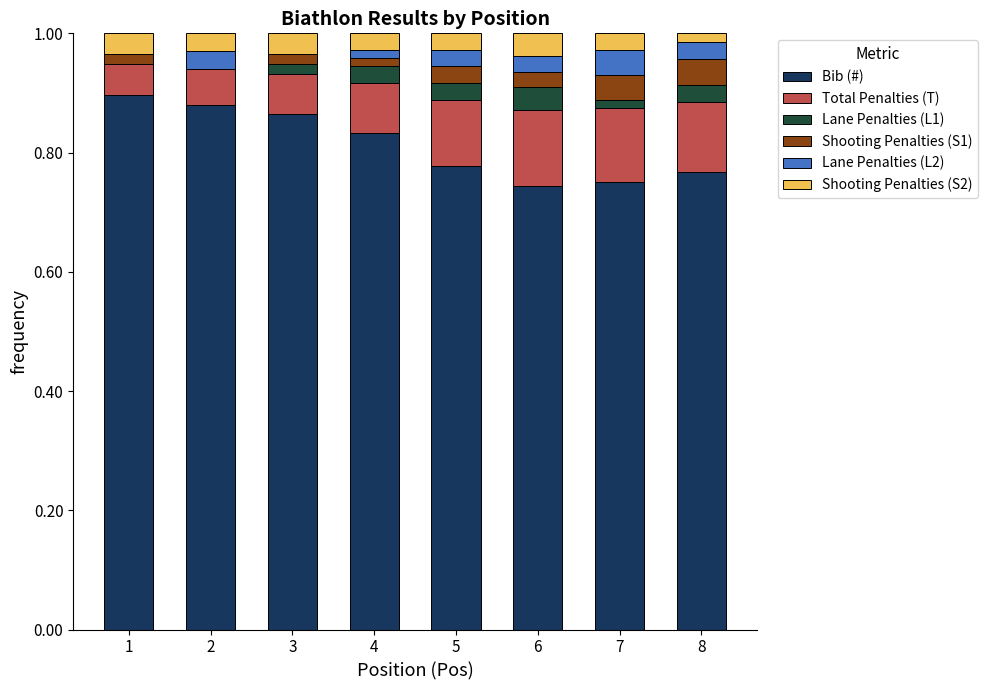

What are all the series names shown in the legend?

Bib (#), Total Penalties (T), Lane Penalties (L1), Shooting Penalties (S1), Lane Penalties (L2), Shooting Penalties (S2)